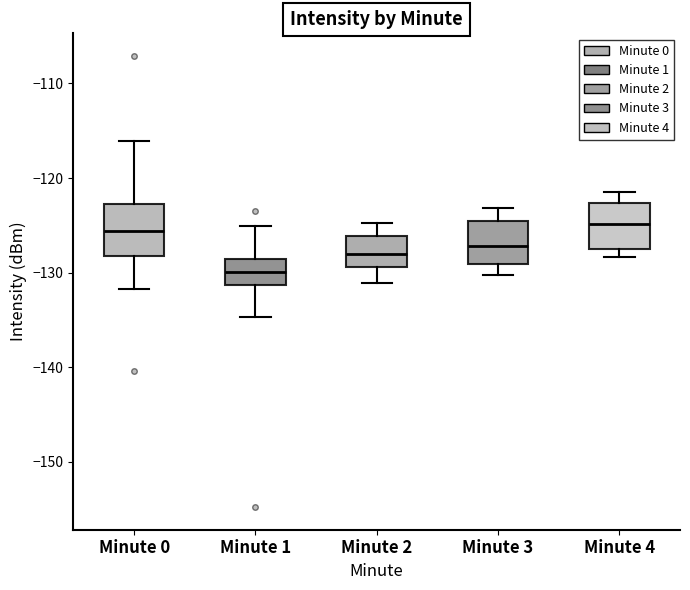

Where does the lower whisker of the box for Minute 3 end on the y-axis? The values are not printed on the chart, so give them approximately, as read against the axis.

-130